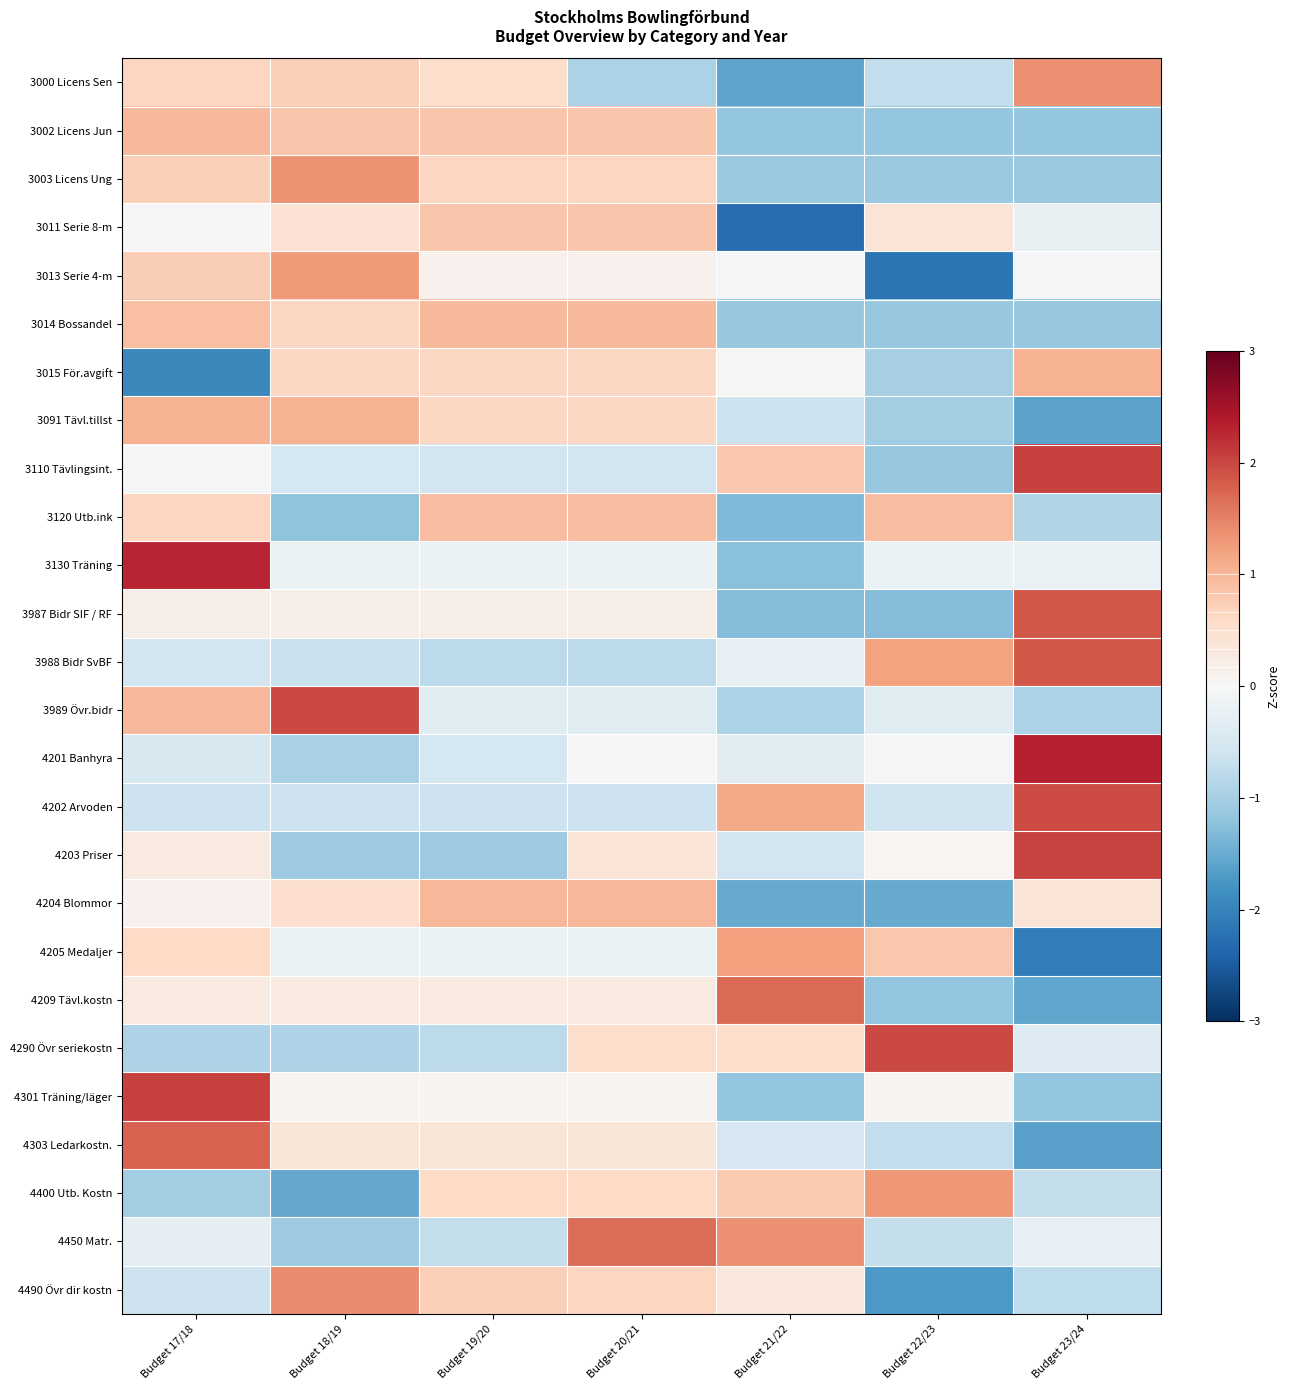

How many data points does each series have?

7